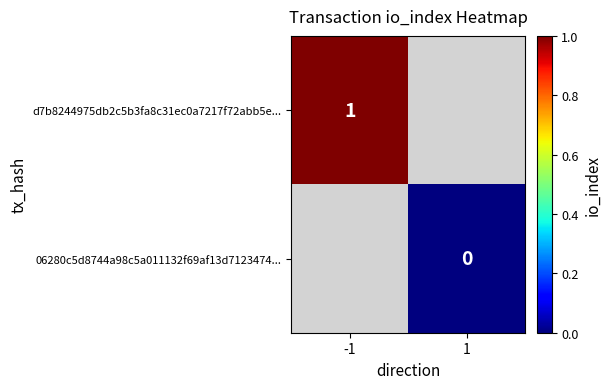

Is it true that d7b8244975db2c5b3fa8c31ec0a7217f72abb5e... equals 1 at -1?

True